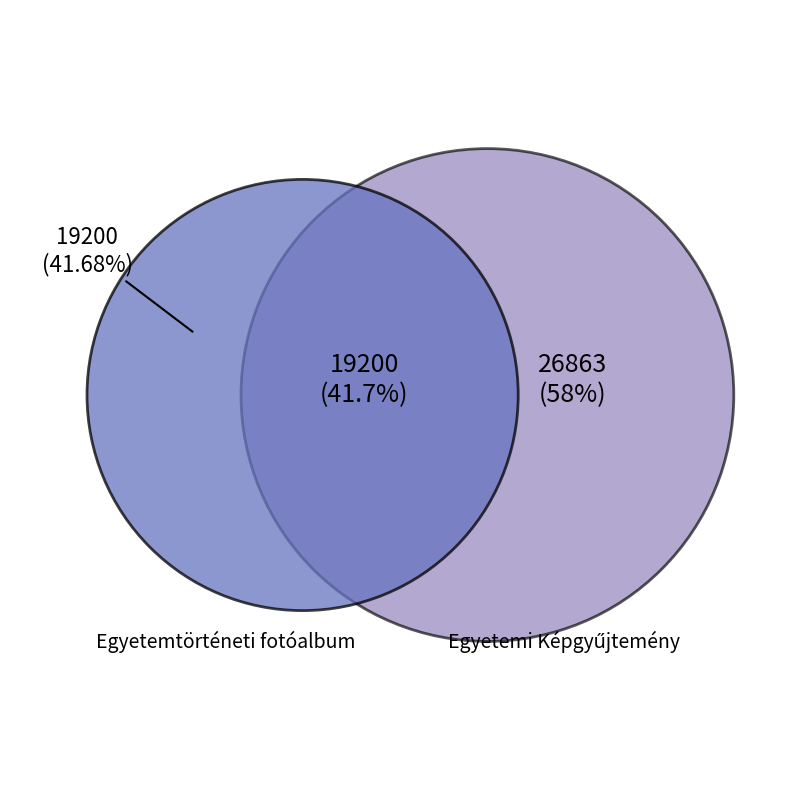

To the nearest percent, what is the average slice percentage?

50%